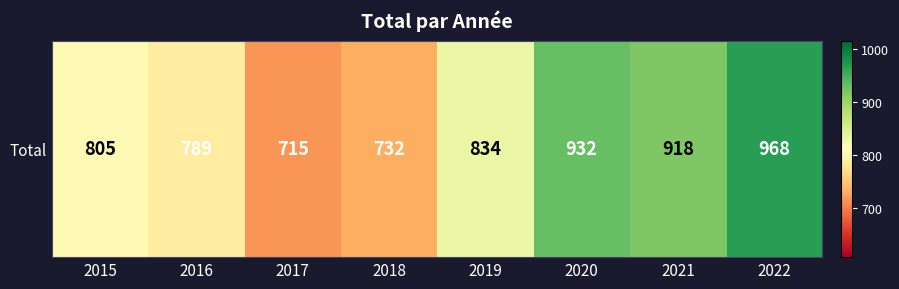

Between 2018 and 2017, which is larger?

2018